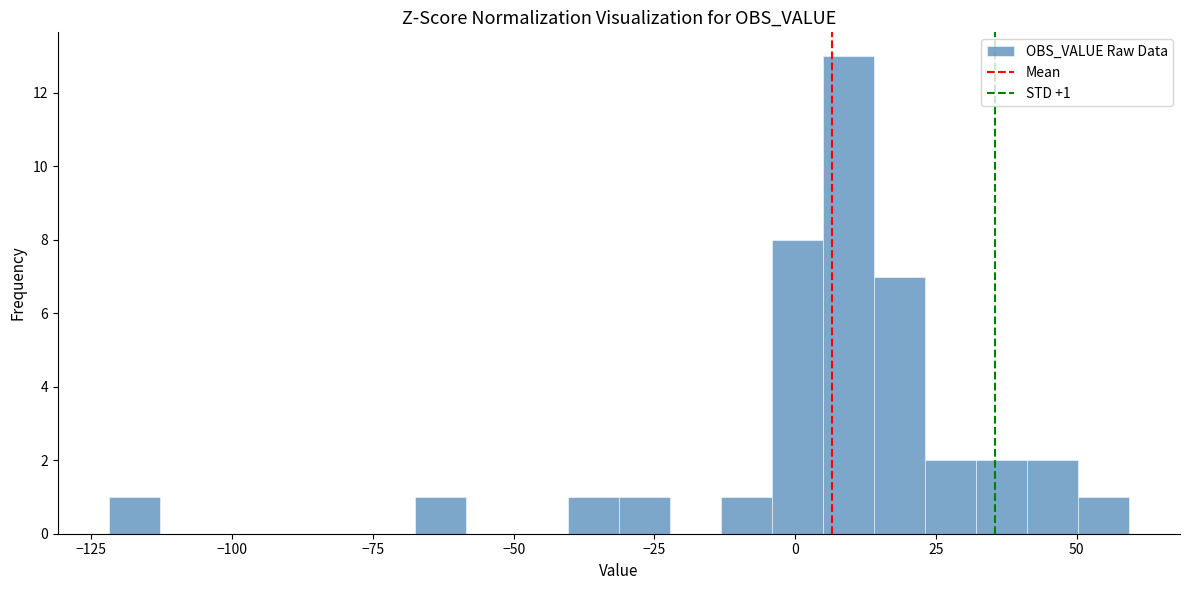

Read against the x-axis, roughly where is the centre of the tallest bar?

10